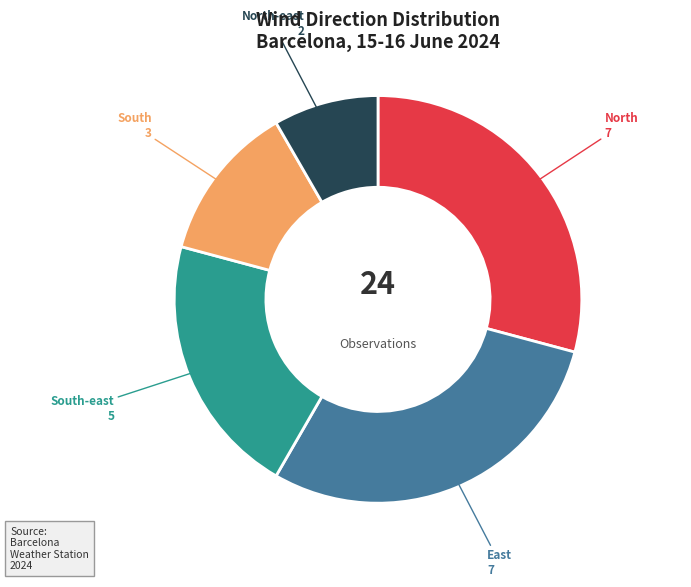

Is there any slice that represents more than half of the pie?

No